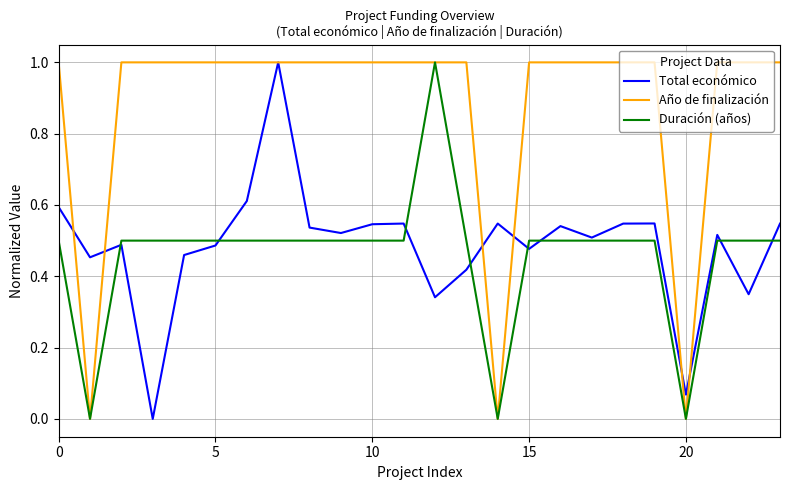

What is the highest value of the Año de finalización series?

1.0